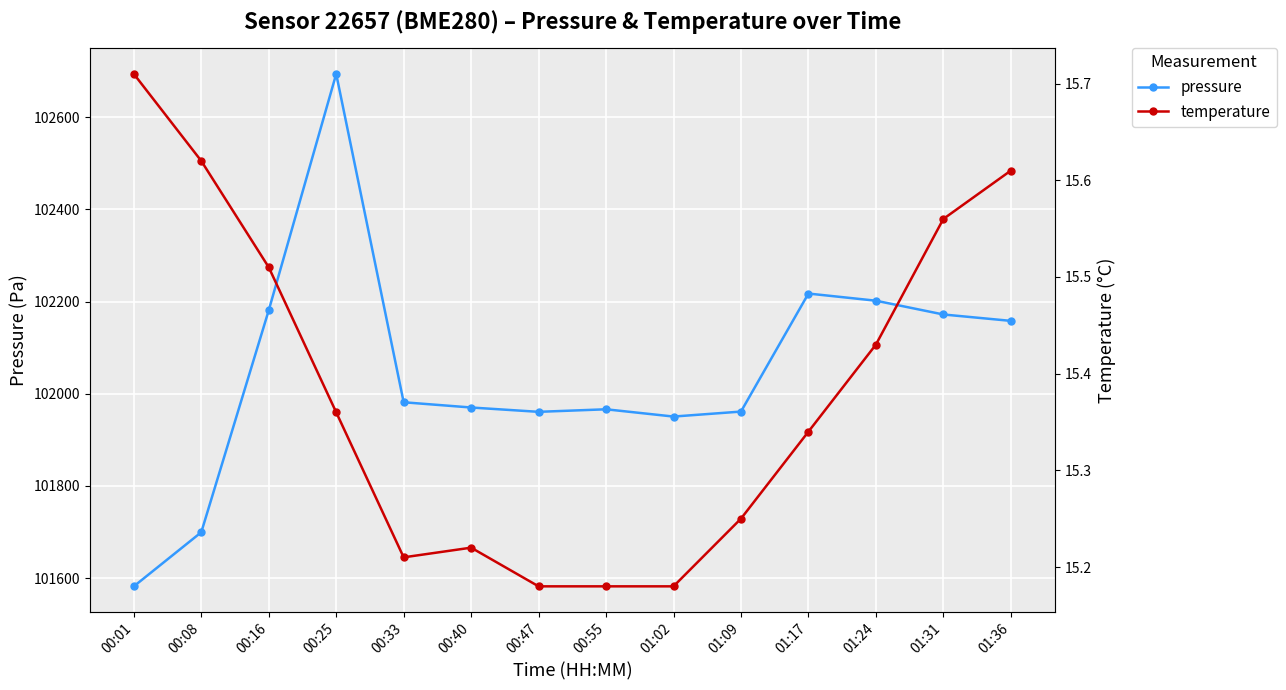

What is the difference between the highest and lowest values at 00:40?

101955.0